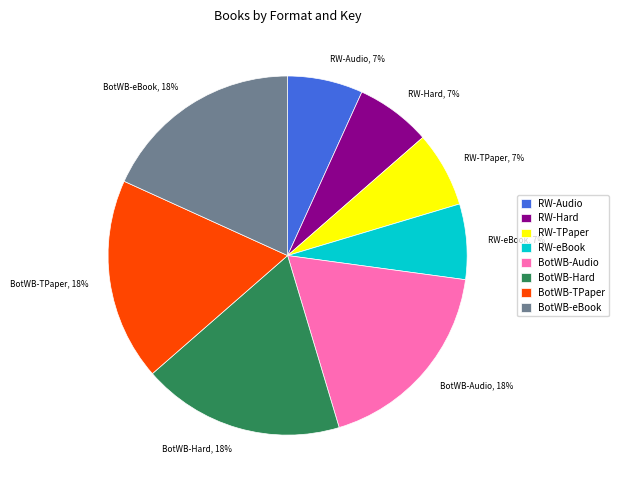

To the nearest percent, what is the difference between the BotWB-Audio and RW-Audio slice percentages?

11%